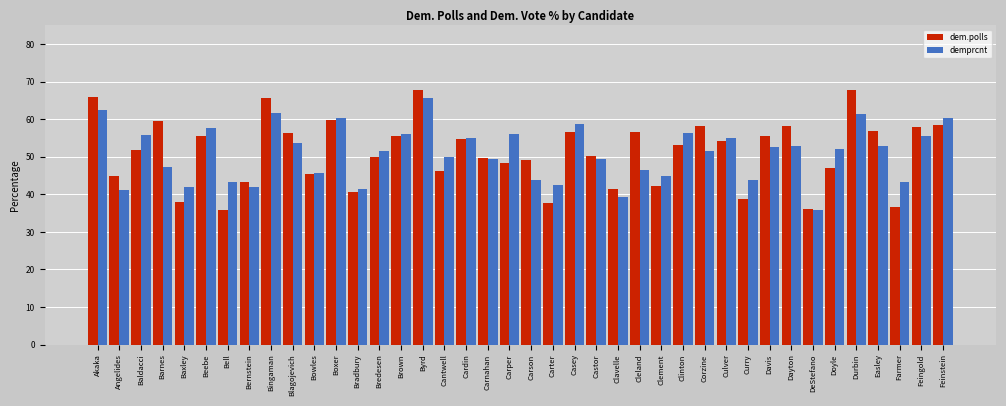

What is the sum of the dem.polls values at Bernstein and Angelides?

88.3